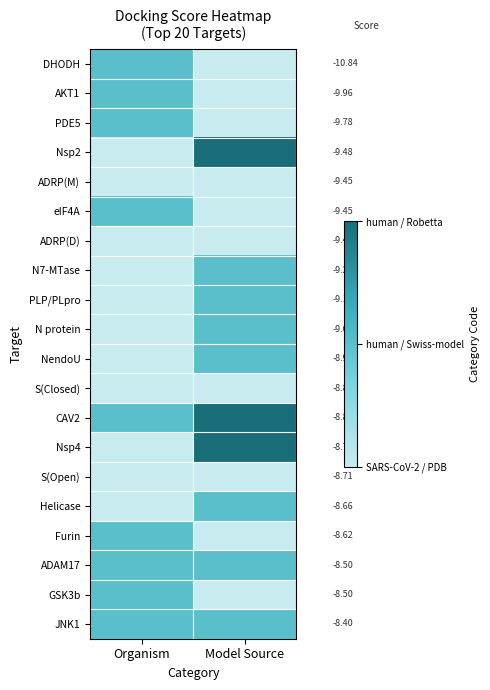

At which category does the chart reach its peak across all series?

Model Source